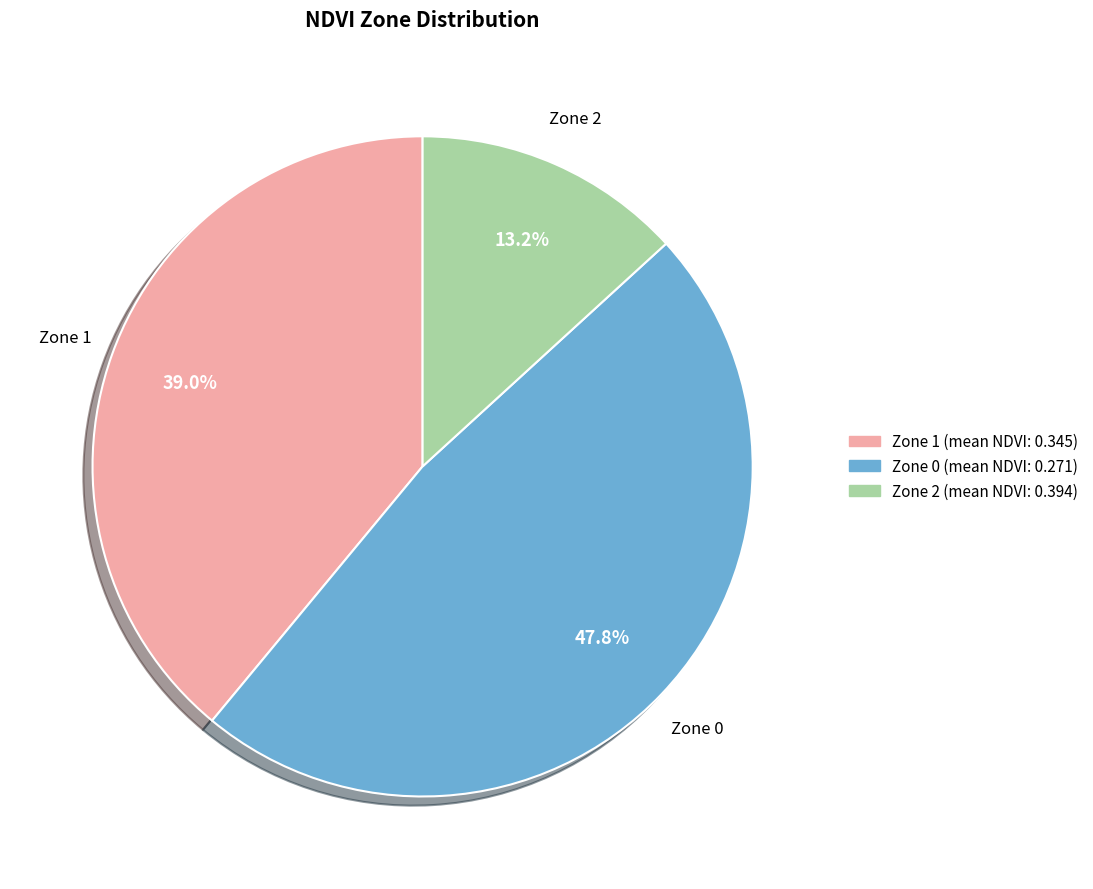

Which slice is the smallest?

Zone 2